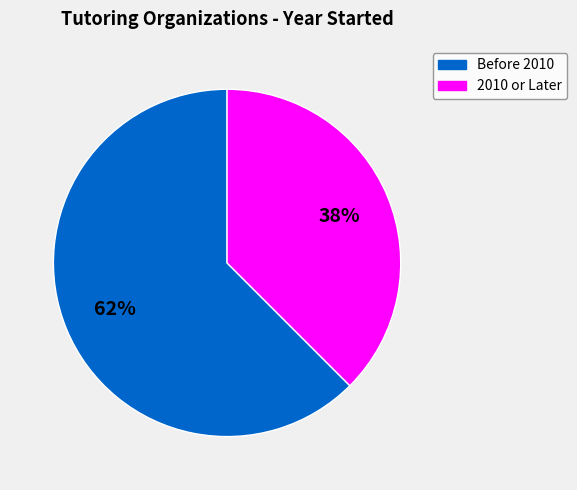

Is there any slice that represents more than half of the pie?

Yes